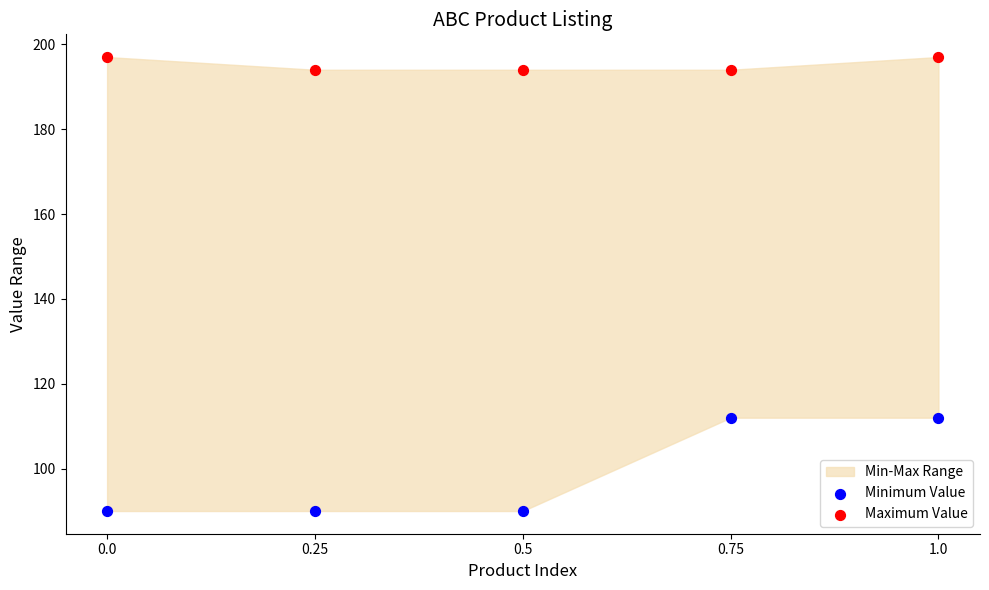

Across all data points, what is the average Y value?

147